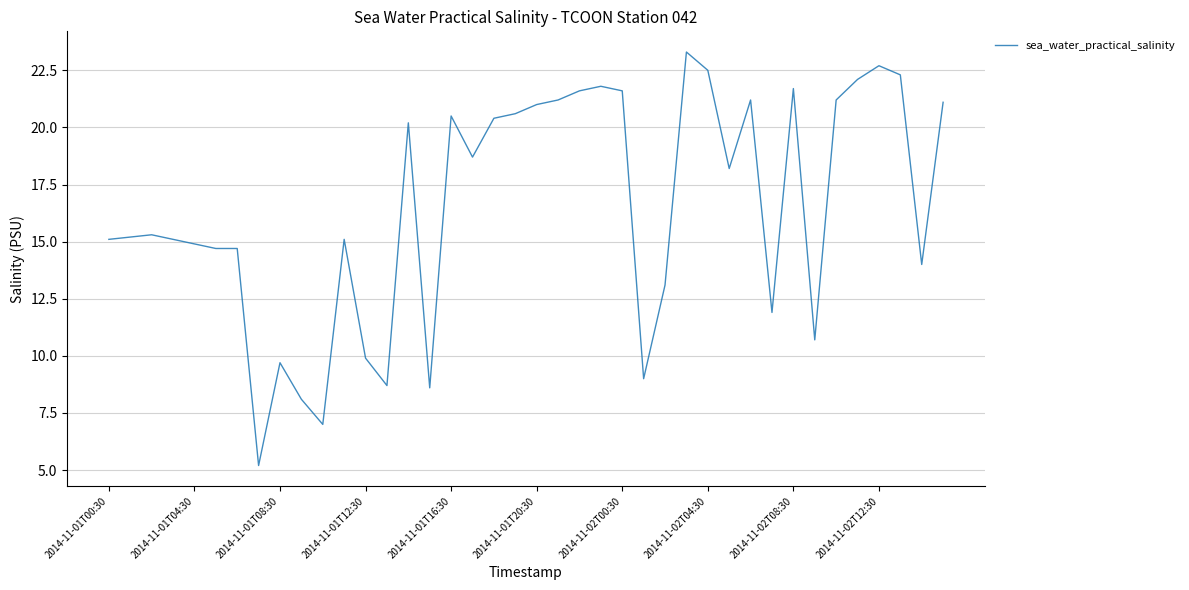

How many lines are shown in the chart?

1